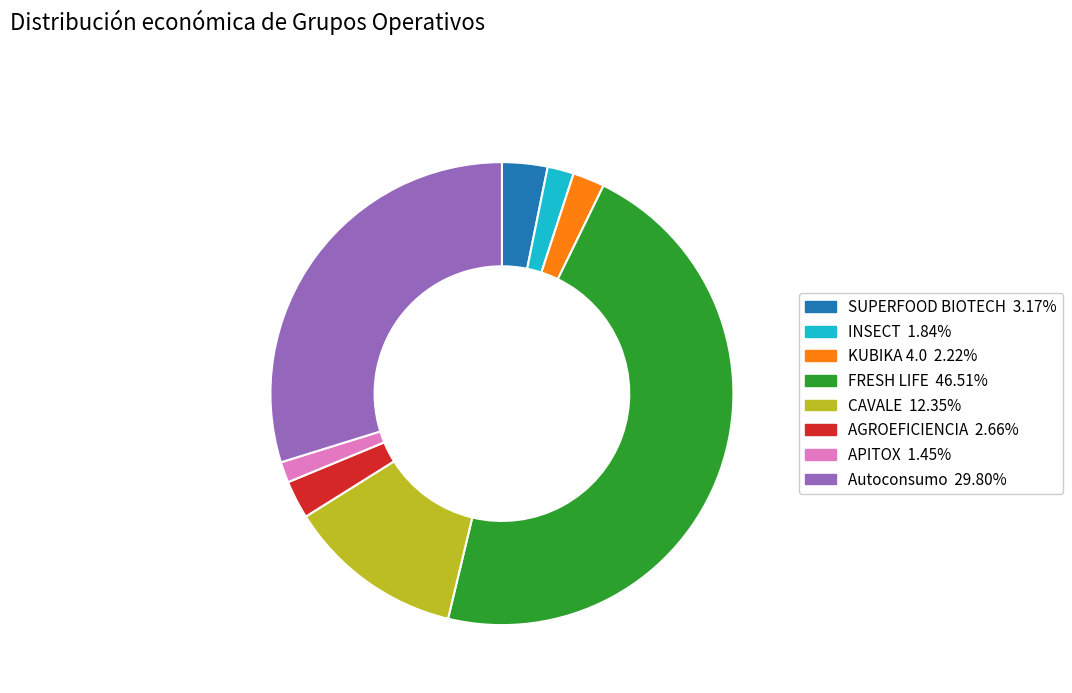

Does SUPERFOOD BIOTECH 3.17% account for over 50% of the chart?

No